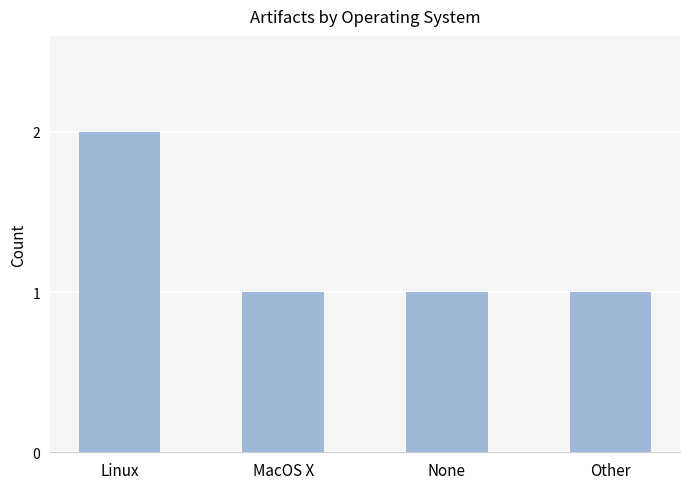

What is the label of the 3rd bar from the left?

None